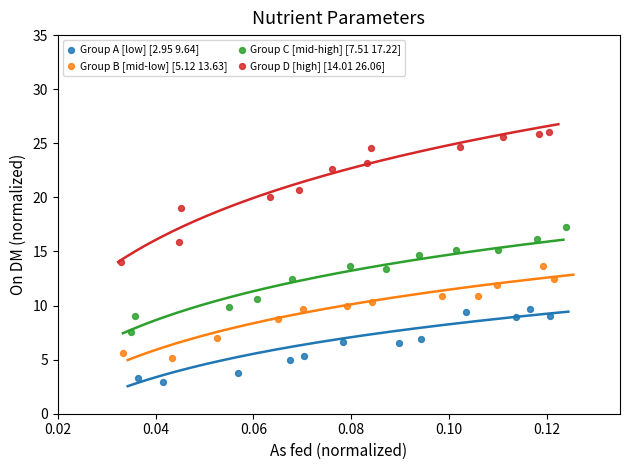

Which series contains the highest Y value?

Group D [high] [14.01 26.06]